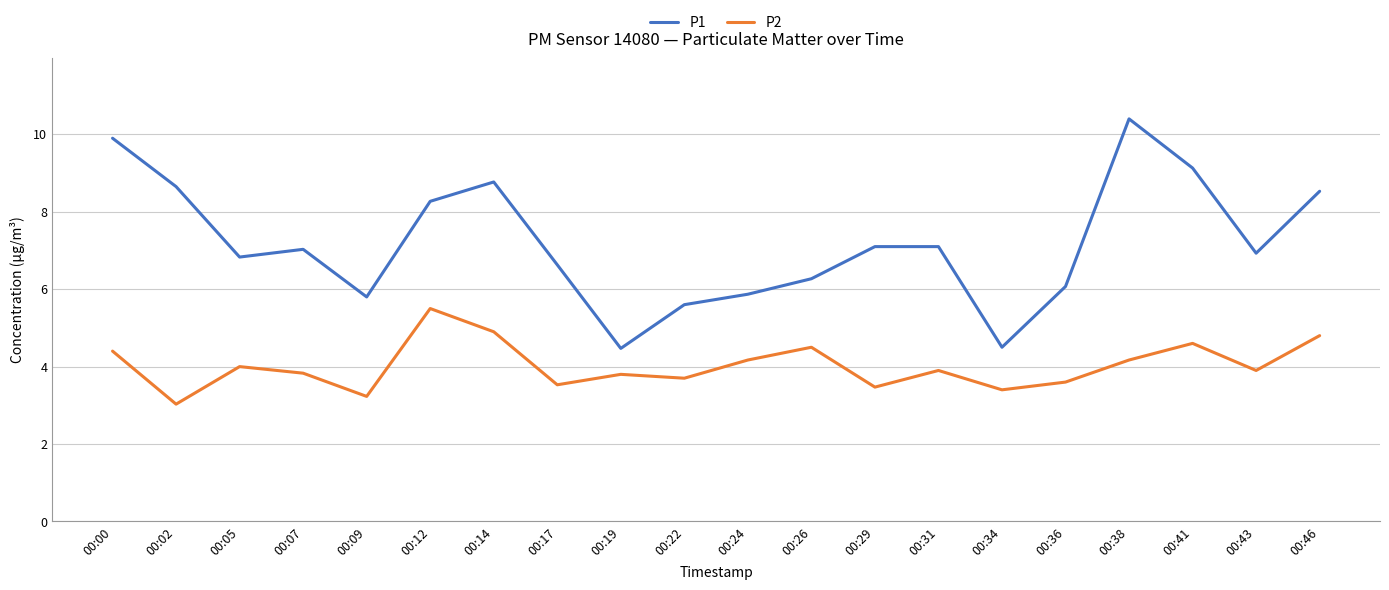

Rank the series at 00:24 from highest to lowest value.

P1, P2